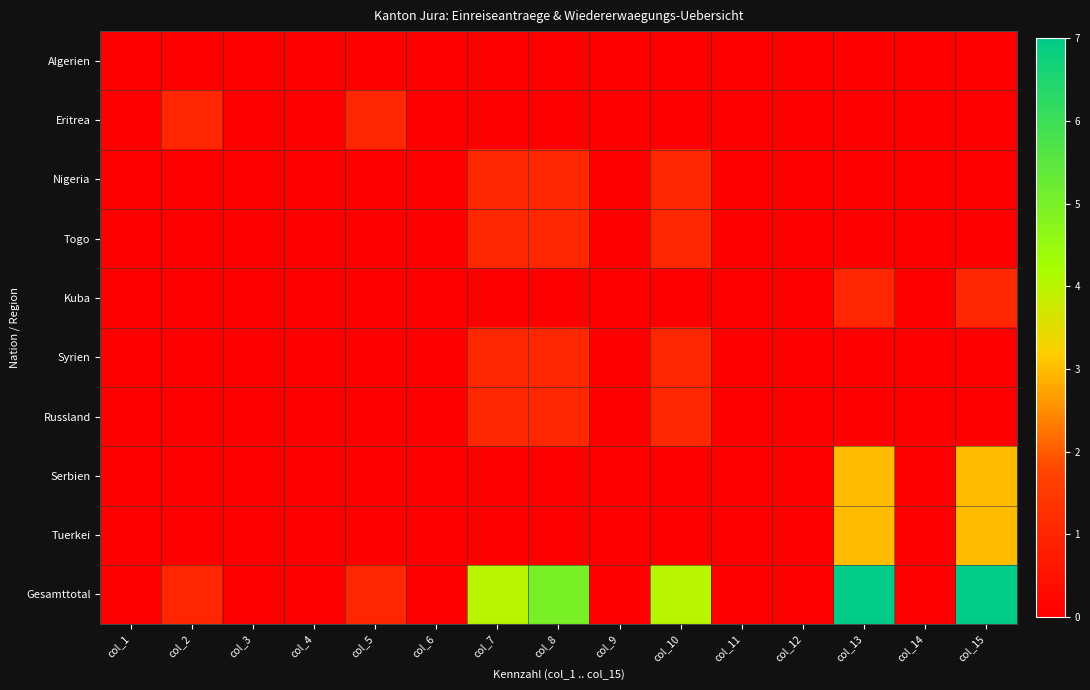

Reading left to right, extract all data points from this chart.

Algerien: col_1=0	col_2=0	col_3=0	col_4=0	col_5=0	col_6=0	col_7=0	col_8=0	col_9=0	col_10=0	col_11=0	col_12=0	col_13=0	col_14=0	col_15=0
Eritrea: col_1=0	col_2=1	col_3=0	col_4=0	col_5=1	col_6=0	col_7=0	col_8=0	col_9=0	col_10=0	col_11=0	col_12=0	col_13=0	col_14=0	col_15=0
Nigeria: col_1=0	col_2=0	col_3=0	col_4=0	col_5=0	col_6=0	col_7=1	col_8=1	col_9=0	col_10=1	col_11=0	col_12=0	col_13=0	col_14=0	col_15=0
Togo: col_1=0	col_2=0	col_3=0	col_4=0	col_5=0	col_6=0	col_7=1	col_8=1	col_9=0	col_10=1	col_11=0	col_12=0	col_13=0	col_14=0	col_15=0
Kuba: col_1=0	col_2=0	col_3=0	col_4=0	col_5=0	col_6=0	col_7=0	col_8=0	col_9=0	col_10=0	col_11=0	col_12=0	col_13=1	col_14=0	col_15=1
Syrien: col_1=0	col_2=0	col_3=0	col_4=0	col_5=0	col_6=0	col_7=1	col_8=1	col_9=0	col_10=1	col_11=0	col_12=0	col_13=0	col_14=0	col_15=0
Russland: col_1=0	col_2=0	col_3=0	col_4=0	col_5=0	col_6=0	col_7=1	col_8=1	col_9=0	col_10=1	col_11=0	col_12=0	col_13=0	col_14=0	col_15=0
Serbien: col_1=0	col_2=0	col_3=0	col_4=0	col_5=0	col_6=0	col_7=0	col_8=0	col_9=0	col_10=0	col_11=0	col_12=0	col_13=3	col_14=0	col_15=3
Tuerkei: col_1=0	col_2=0	col_3=0	col_4=0	col_5=0	col_6=0	col_7=0	col_8=0	col_9=0	col_10=0	col_11=0	col_12=0	col_13=3	col_14=0	col_15=3
Gesamttotal: col_1=0	col_2=1	col_3=0	col_4=0	col_5=1	col_6=0	col_7=4	col_8=5	col_9=0	col_10=4	col_11=0	col_12=0	col_13=7	col_14=0	col_15=7